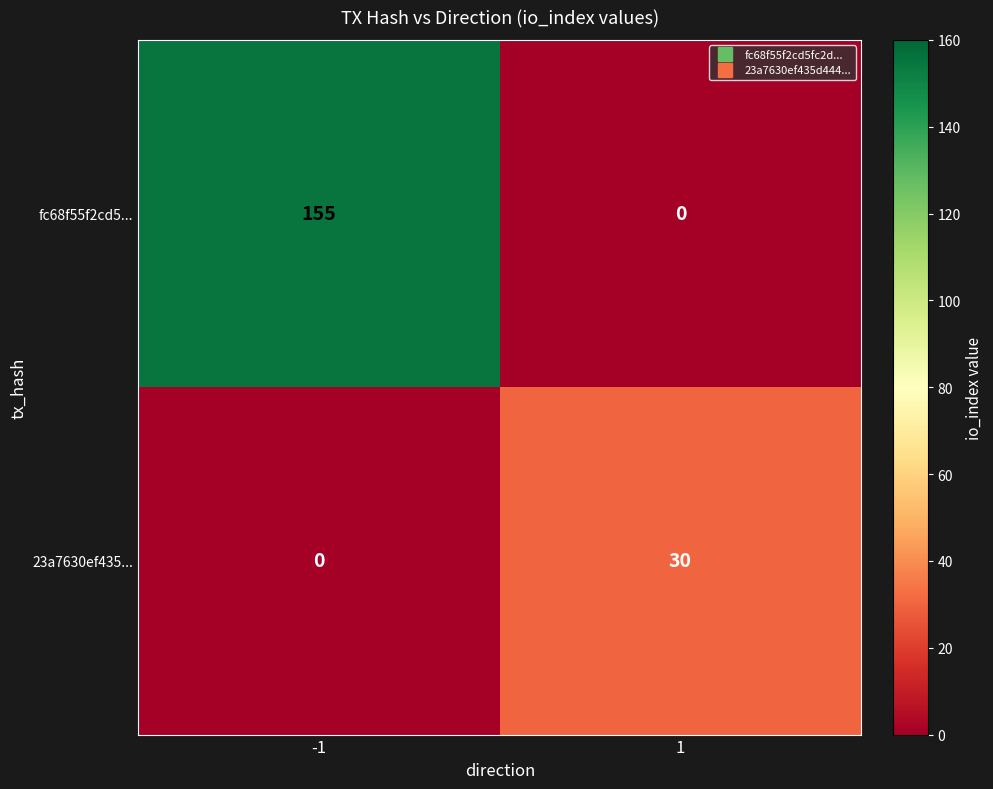

Which series has the widest spread of values?

fc68f55f2cd5...